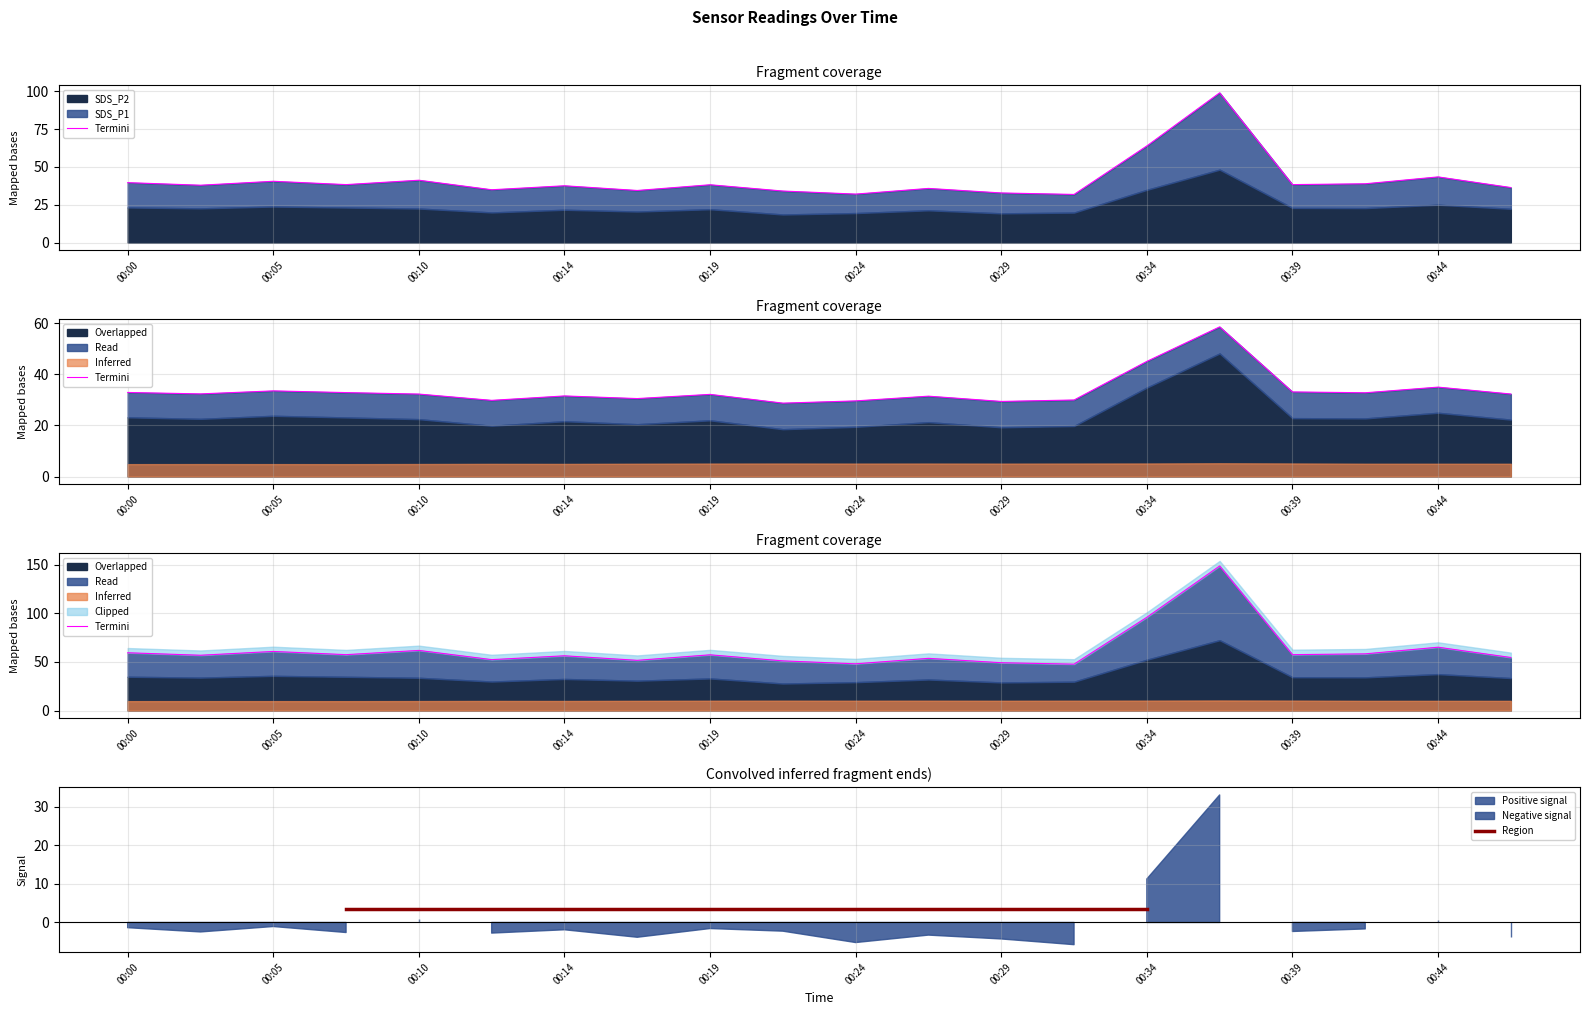

At which category does SDS_P1 reach its first local peak?

00:05